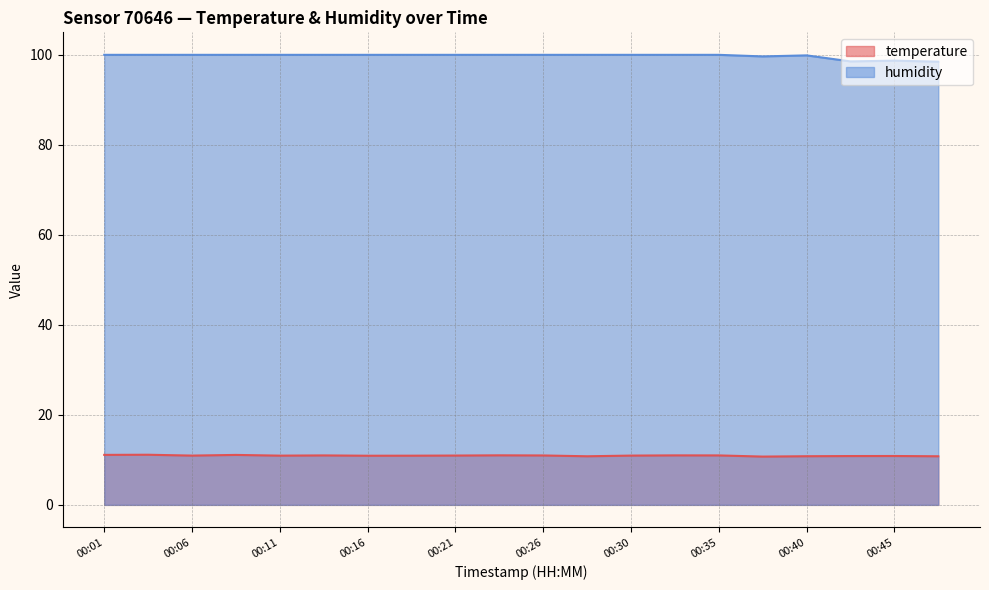

Which series has the largest total across all categories?

humidity